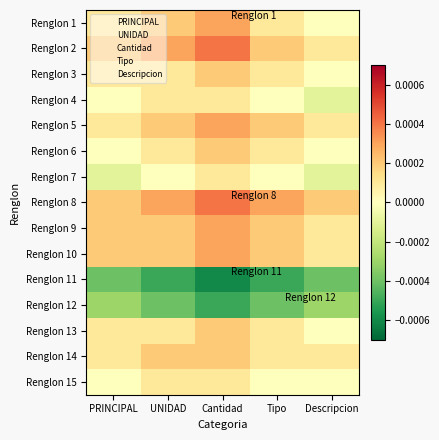

Between Cantidad and Descripcion, which series saw the biggest shift?

Renglon 2